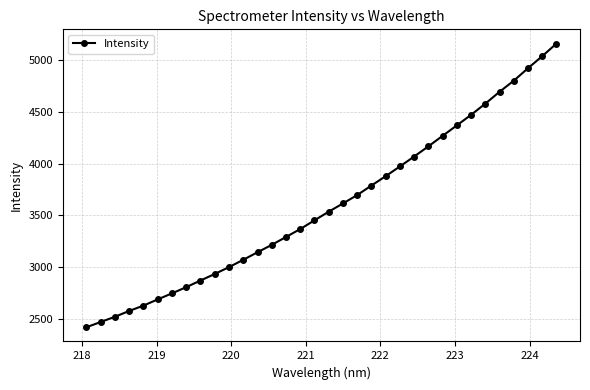

What is the value of the 17th point from the left?

3452.6